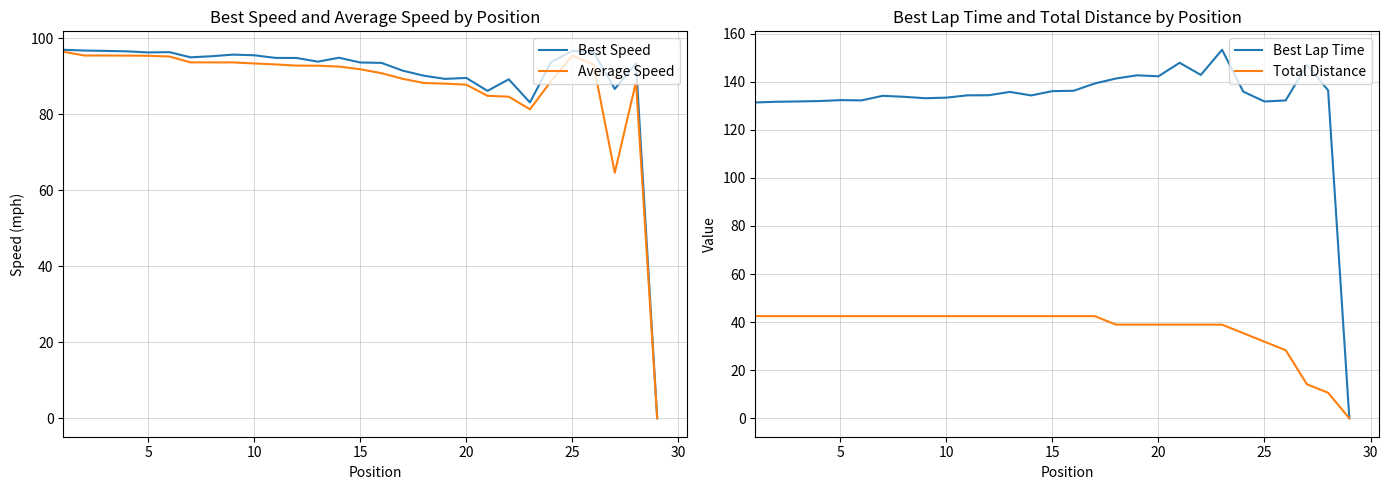

What is the difference between the second highest and minimum values in the Best Speed series?

96.8